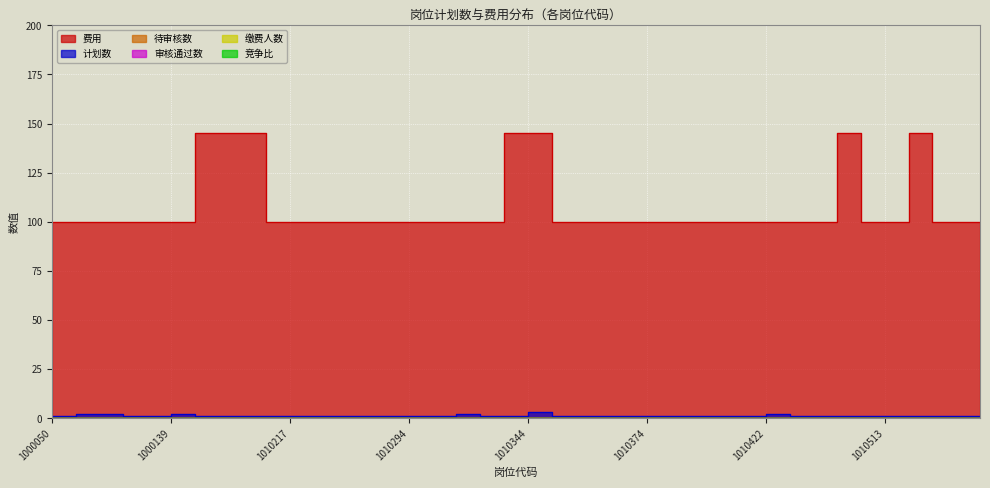

Between 1000050 and 1000139, which series saw the biggest shift?

计划数